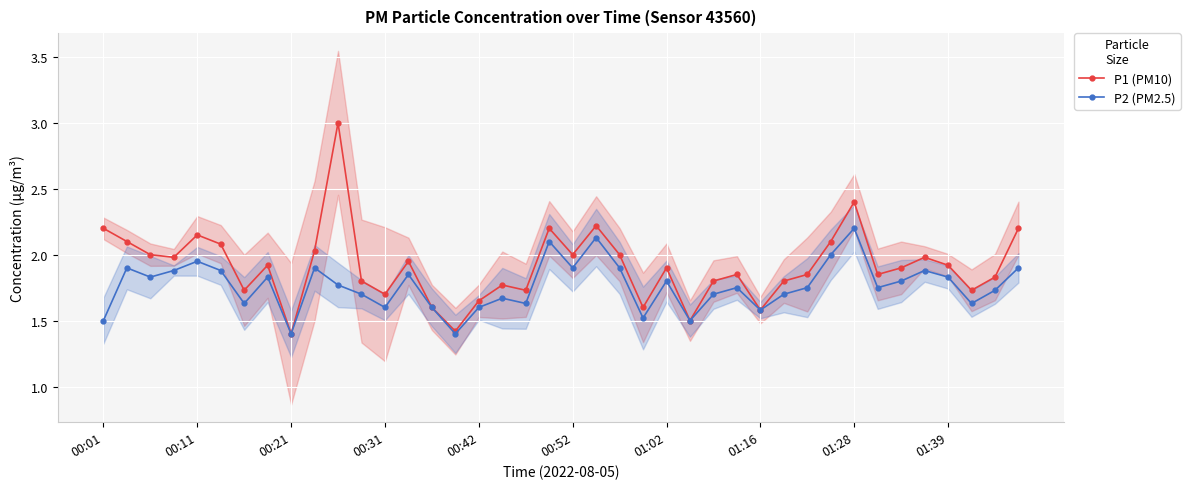

The value of P1 (PM10) at 30 is 2.5. True or false?

False